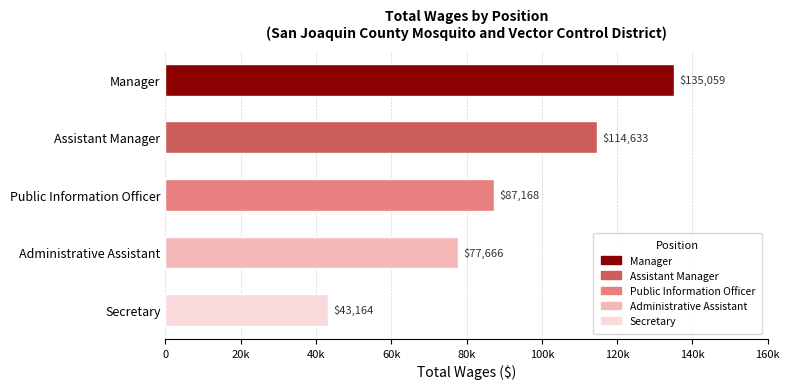

Are the bars horizontal?

Yes